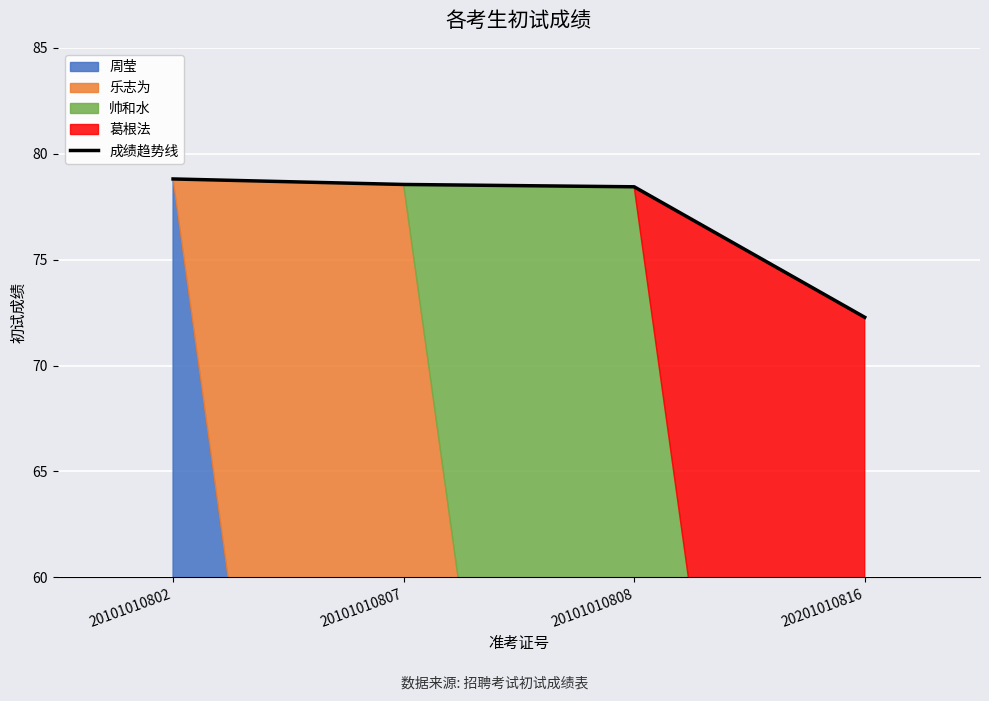

How many data points are above 78?

3